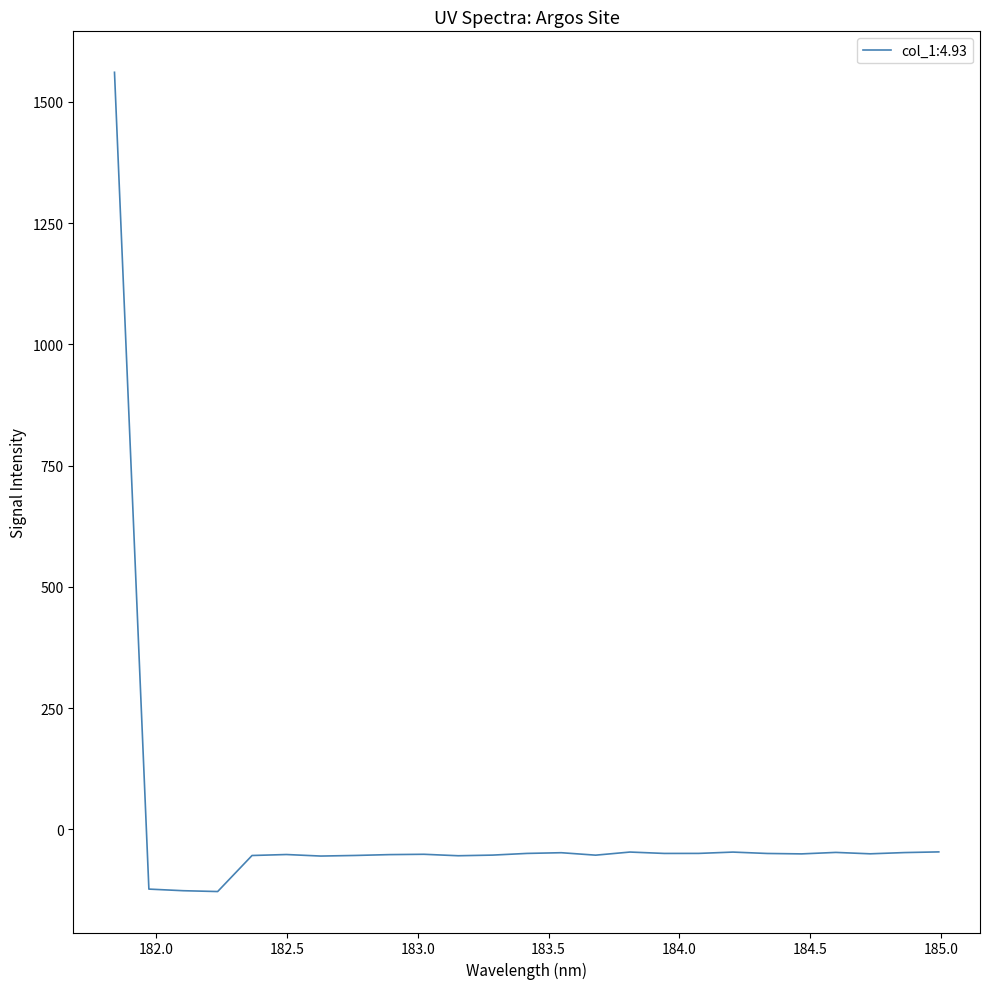

What is the greatest value displayed?

1561.2